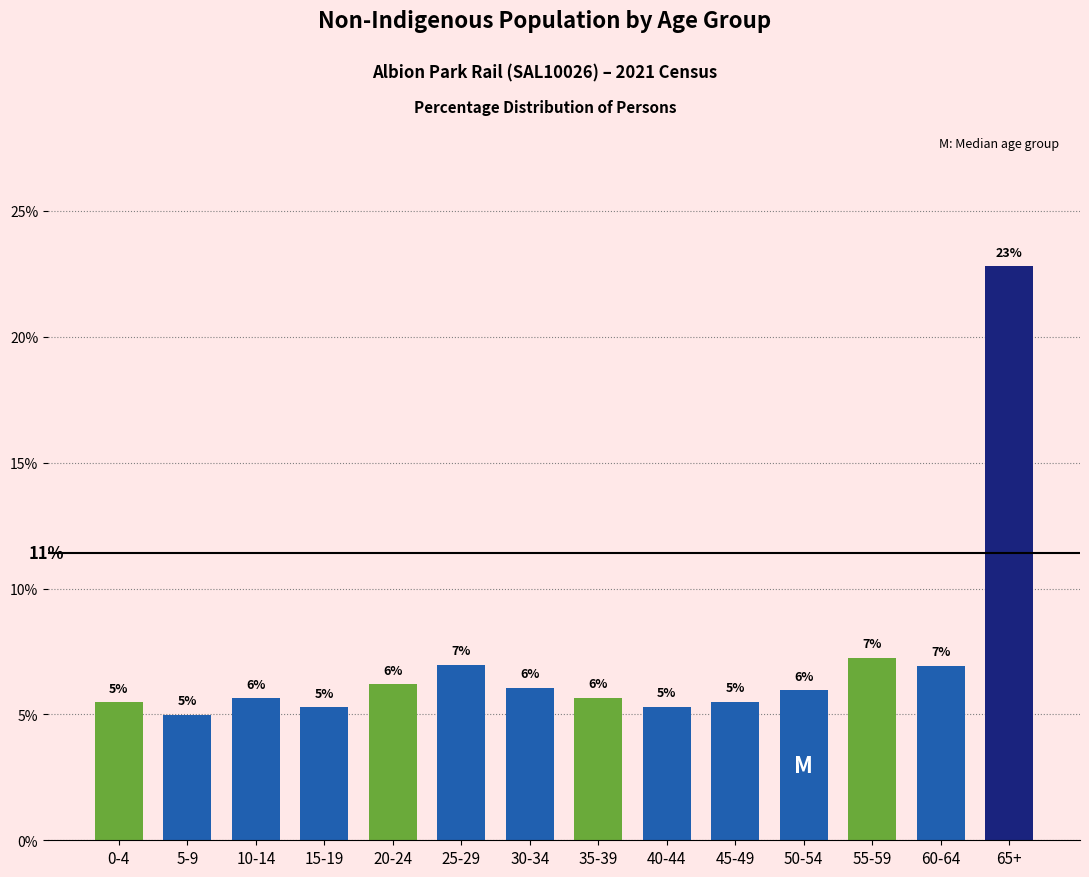

What position from the left is 60-64?

13